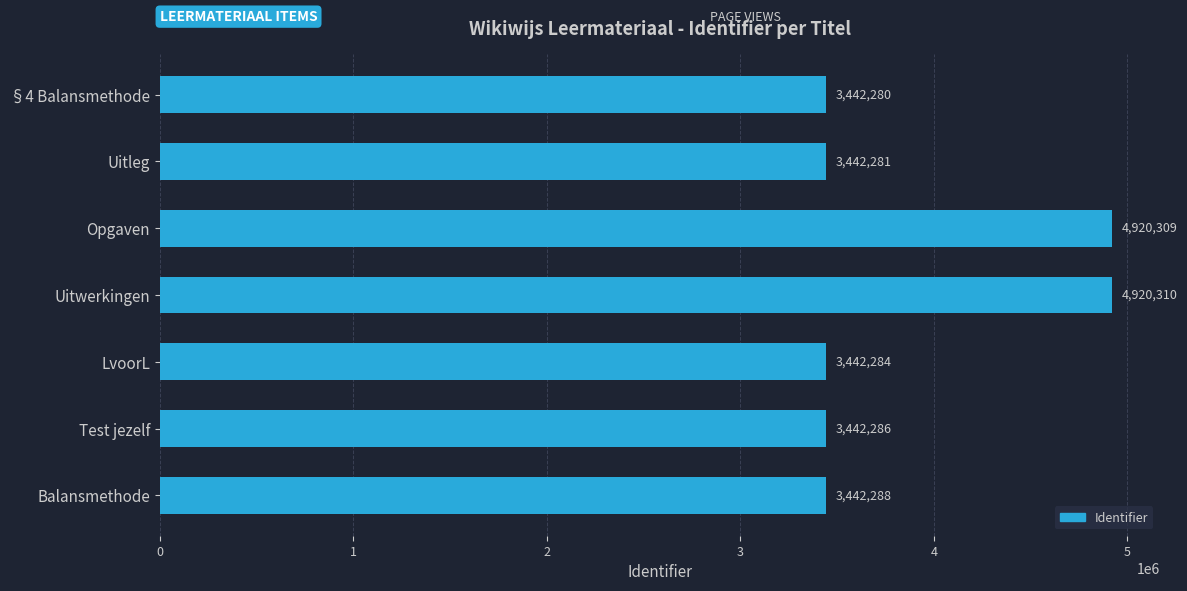

Which has a higher value, Test jezelf or Uitwerkingen?

Uitwerkingen